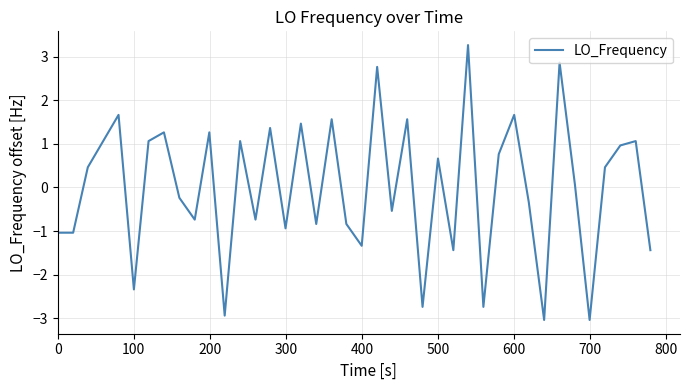

What is the difference between the maximum and minimum values?

6.3